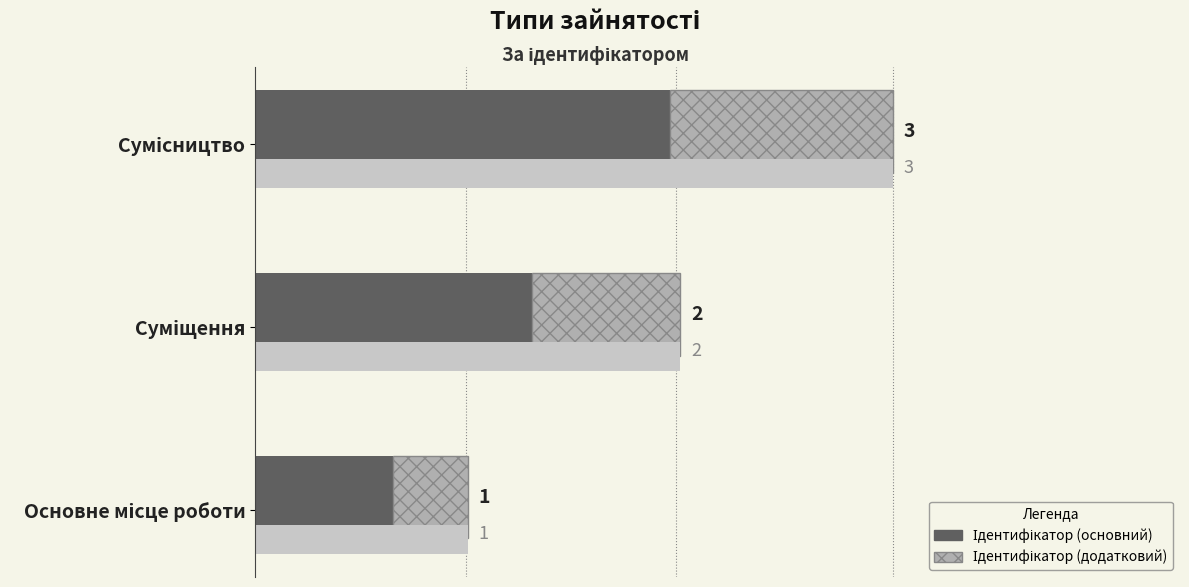

What is the sum of the values at Основне місце роботи and Суміщення?

2.0